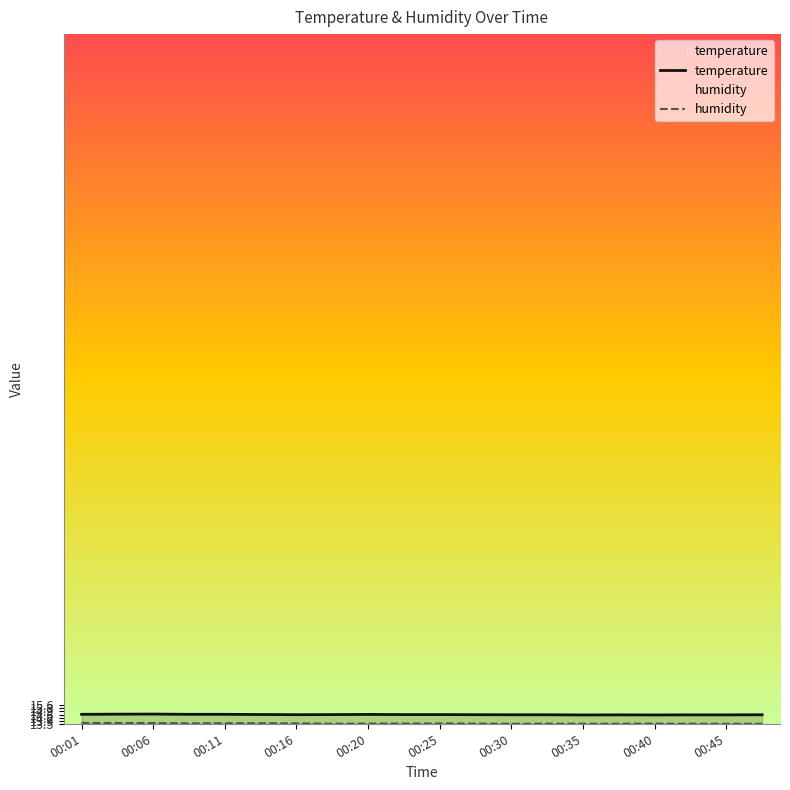

Rank the series by their average value, from lowest to highest.

humidity, temperature